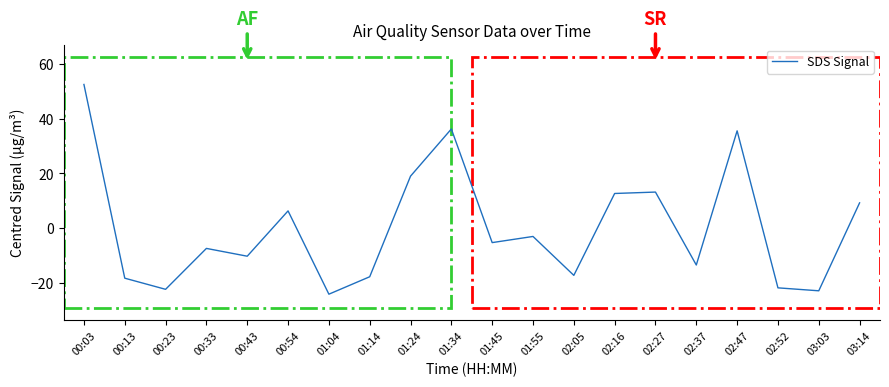

Which has a higher value, 01:45 or 01:34?

01:34